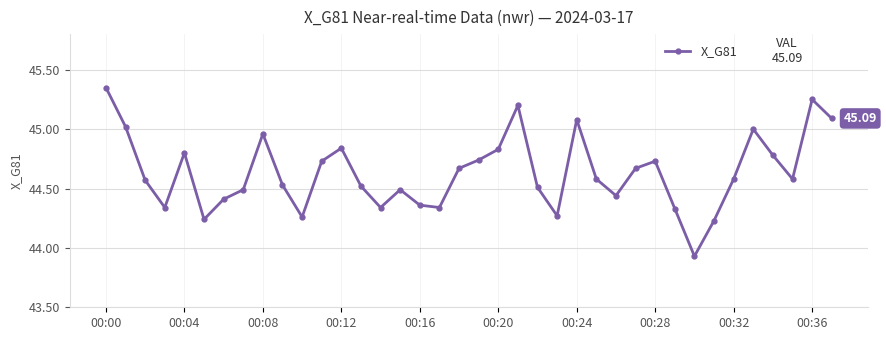

What is the sum of all values?

1696.1